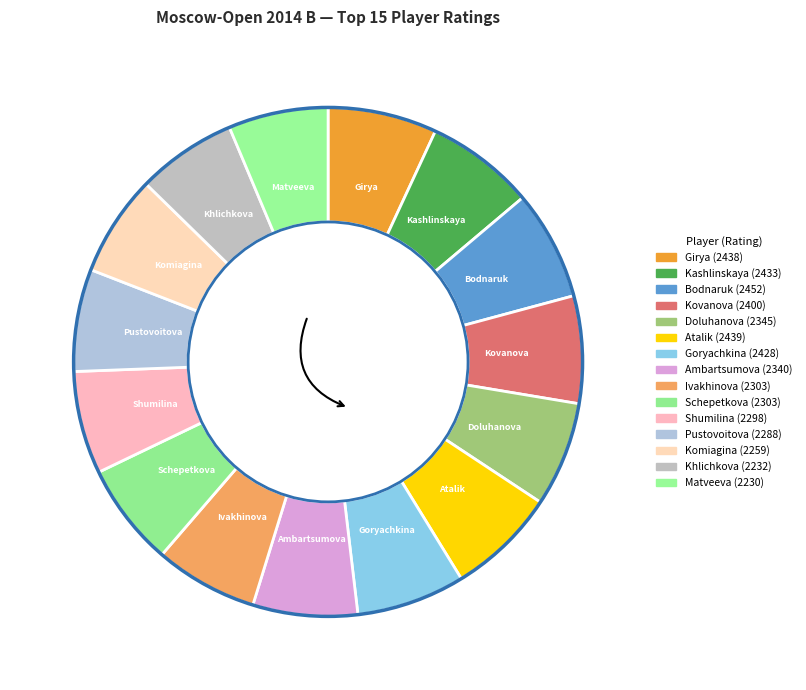

Count the number of slices in the pie.

15